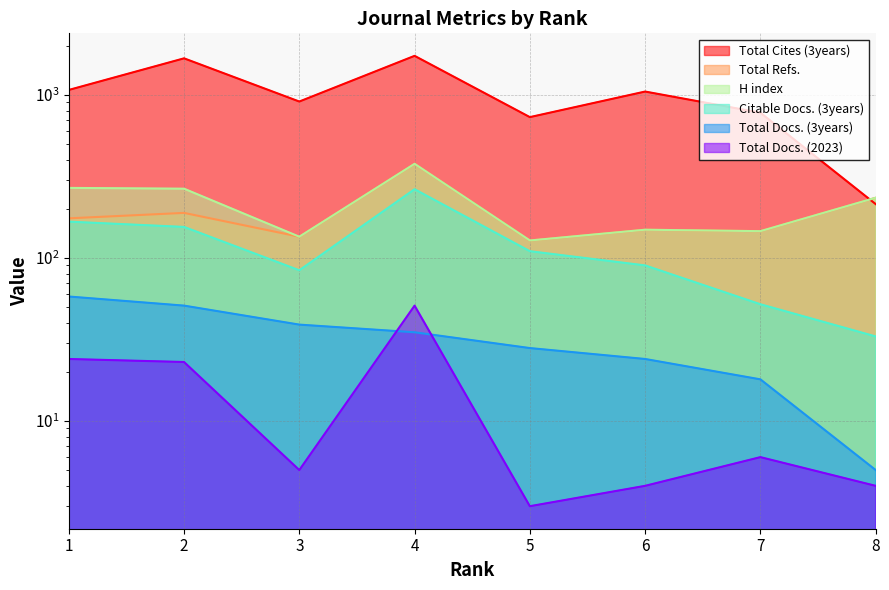

Reading right to left, transcribe all the data shown in this chart.

Total Docs. (2023): 8=4	7=6	6=4	5=3	4=51	3=5	2=23	1=24
Total Docs. (3years): 8=5	7=18	6=24	5=28	4=35	3=39	2=51	1=58
Total Refs.: 8=234	7=146	6=149	5=128	4=378	3=135	2=189	1=175
Citable Docs. (3years): 8=33	7=52	6=90	5=110	4=264	3=84	2=155	1=167
H index: 8=234	7=146	6=149	5=128	4=378	3=135	2=266	1=269
Total Cites (3years): 8=214	7=778	6=1049	5=731	4=1737	3=911	2=1677	1=1073